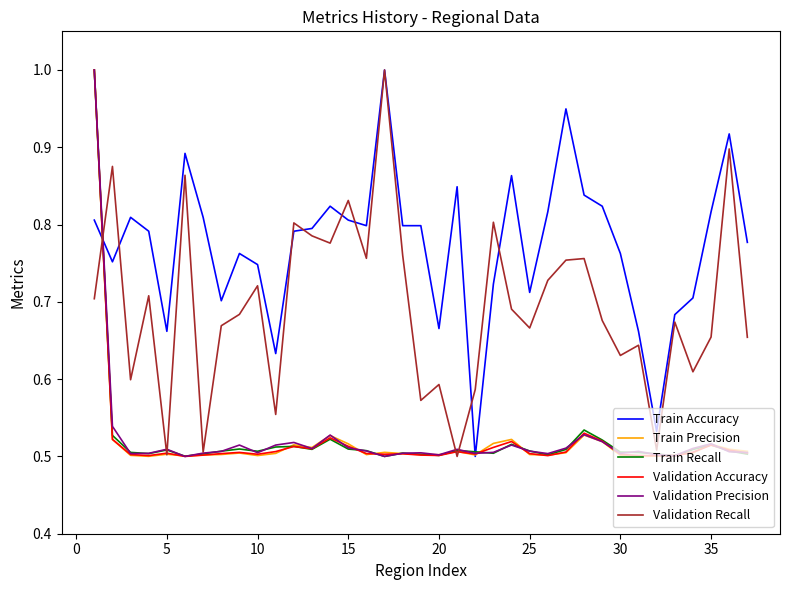

How many Train Accuracy values are between 0 and 1?

37